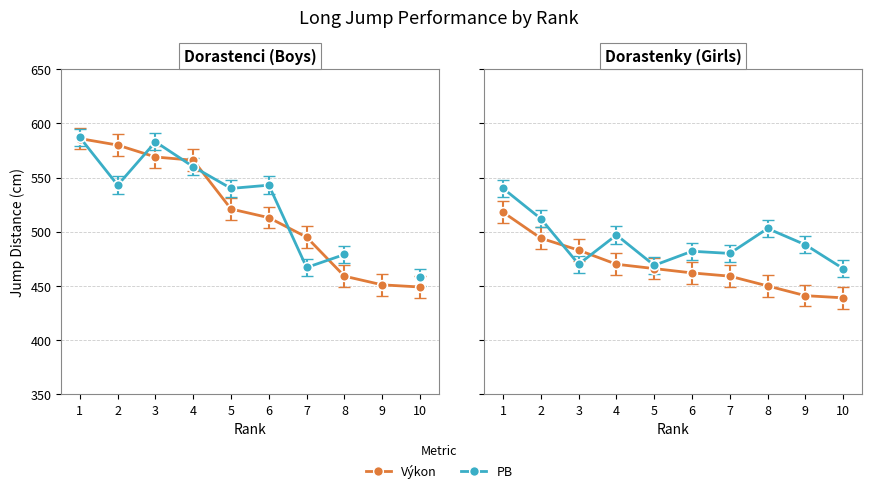

What is the minimum value for PB?

466